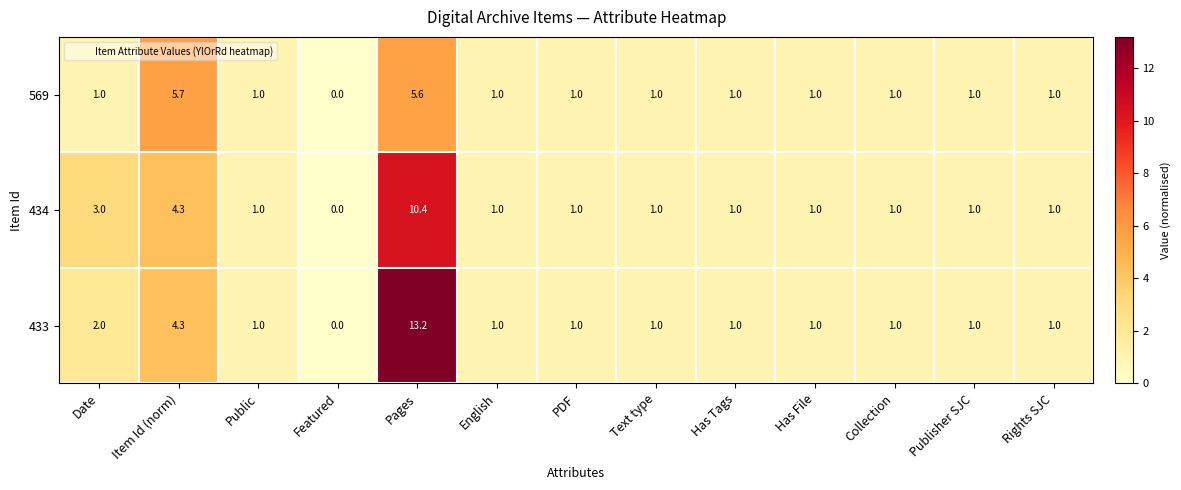

List the series in order of their peak value, lowest first.

569, 434, 433